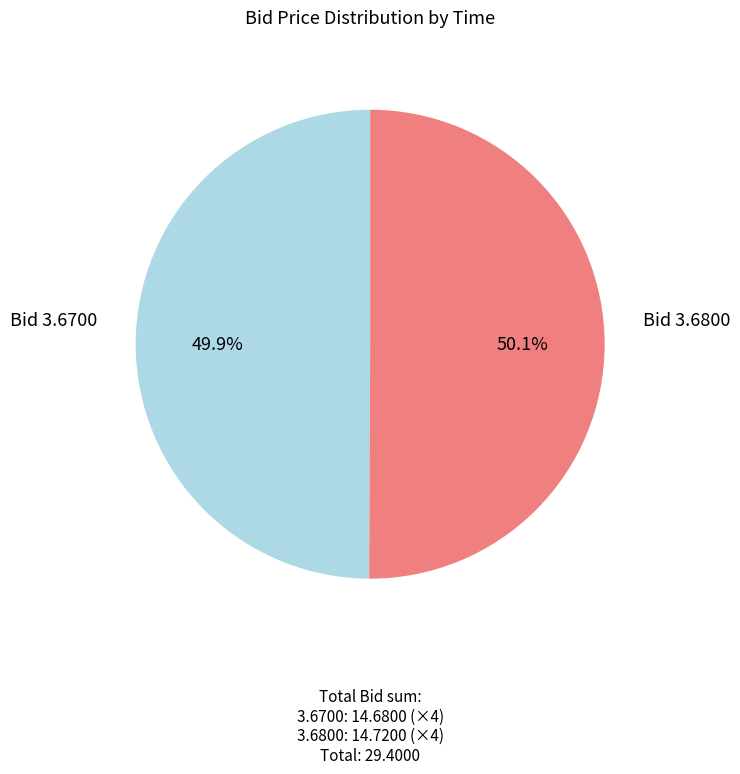

Is there any slice that represents more than half of the pie?

Yes